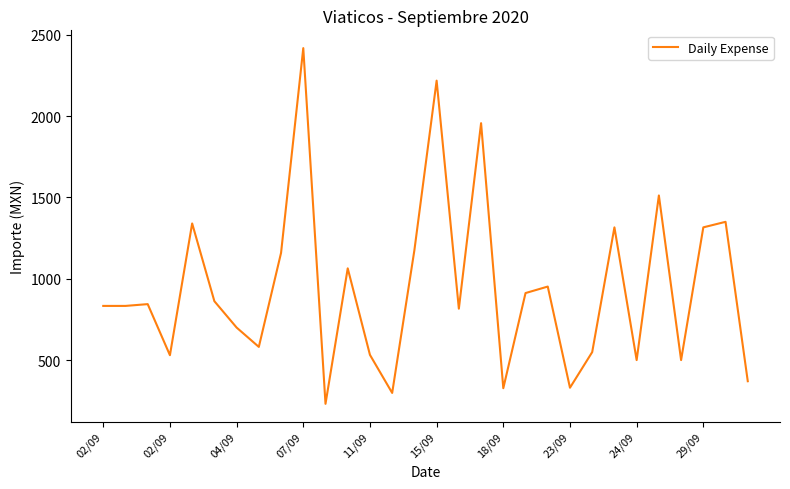

What is the greatest value displayed?

2418.0